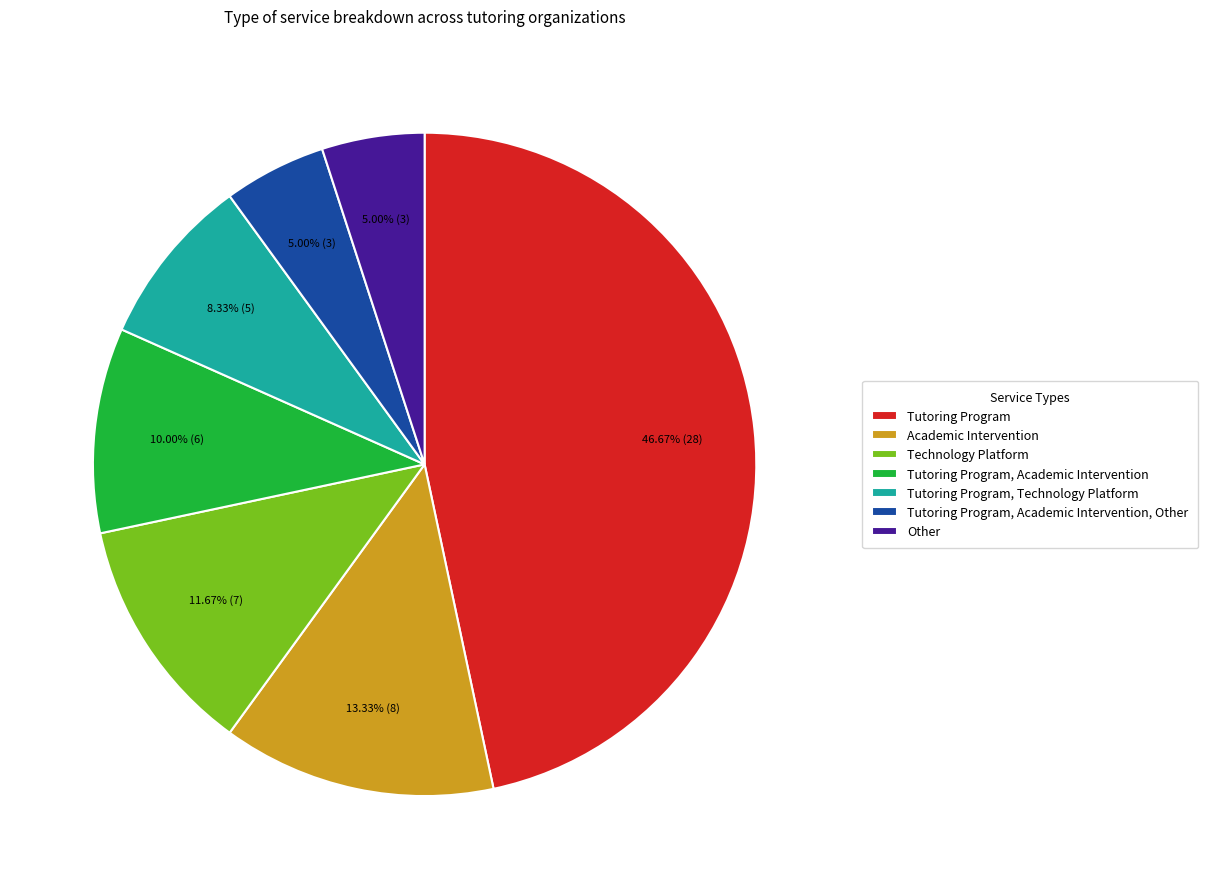

What percentage is the Tutoring Program, Academic Intervention slice, to the nearest percent?

10%